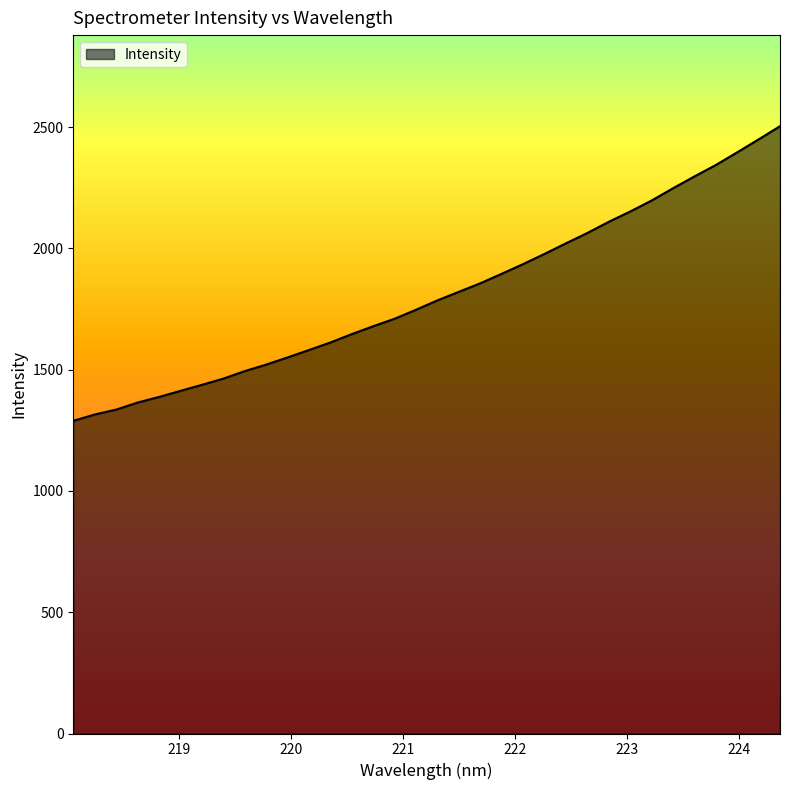

What is the maximum value shown in the chart?

2503.6